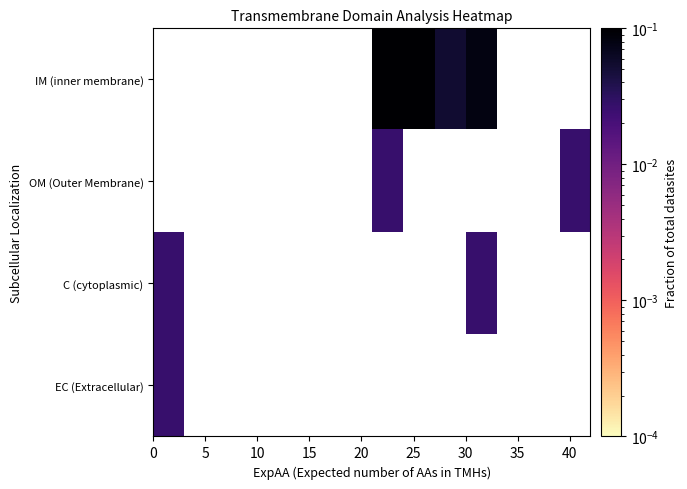

List the series in order of their peak value, highest first.

EC (Extracellular), C (cytoplasmic), OM (Outer Membrane), IM (inner membrane)